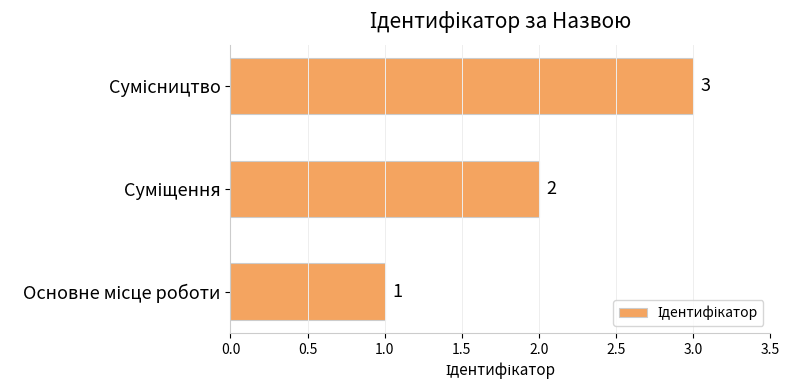

Count the values in the range 1 to 3.

3